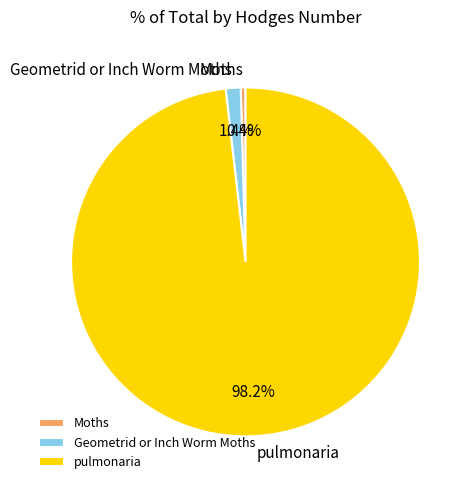

How many segments does this pie chart have?

3